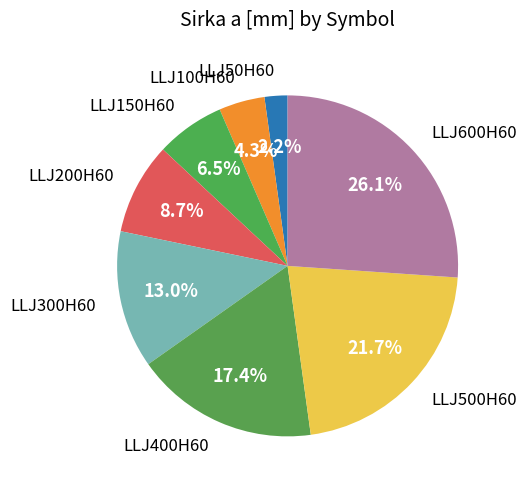

What is the ratio of the value at LLJ600H60 to the value at LLJ300H60?

2.0